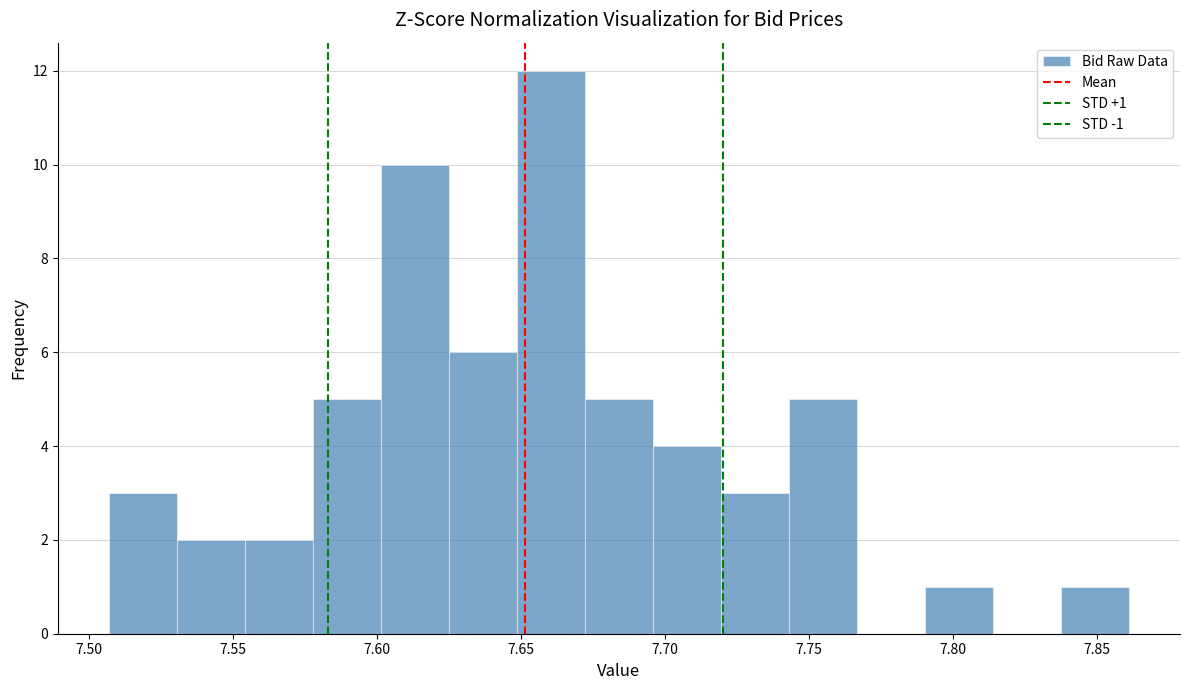

Which range on the x-axis has the tallest bar?

7.650 to 7.670